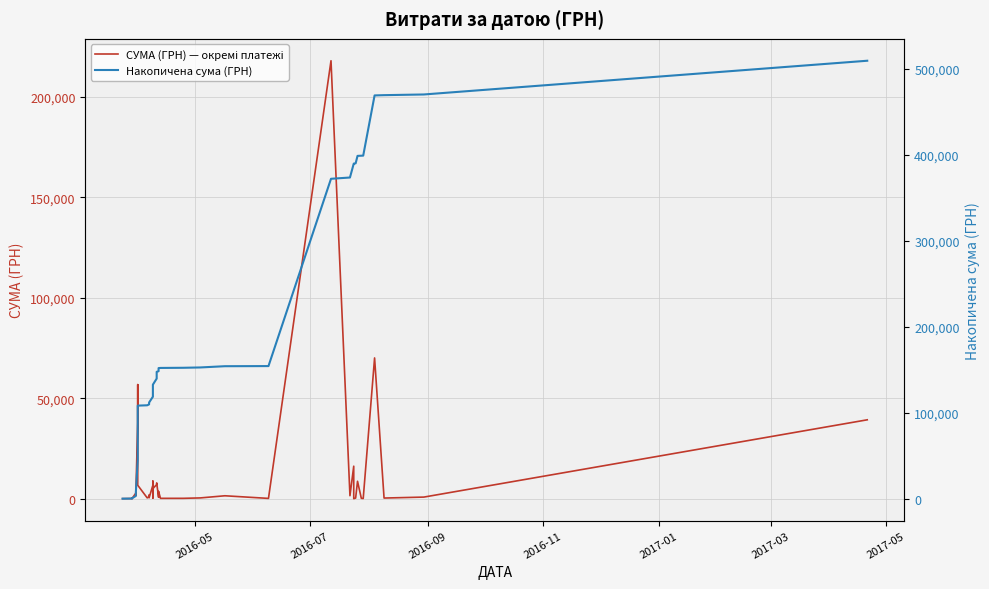

The value of Накопичена сума (ГРН) at 17 is 55277.0. True or false?

False